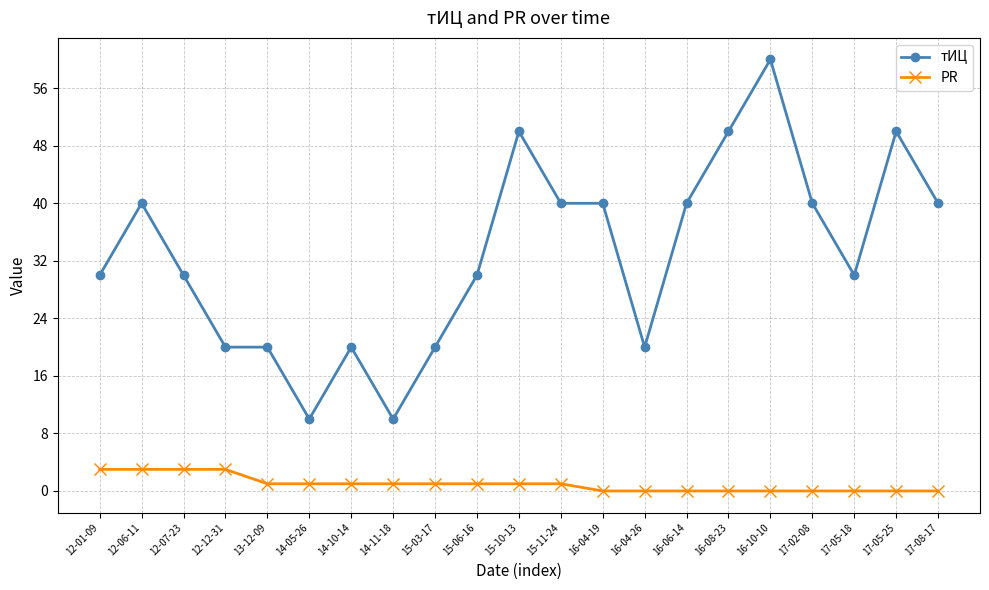

How many distinct data groups are displayed?

2